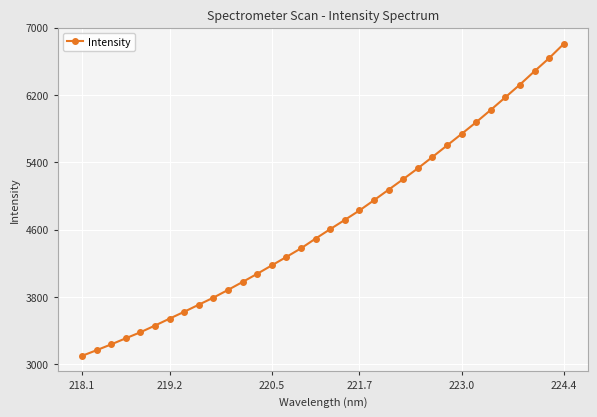

What is the value of the 32nd point from the left?

6481.8